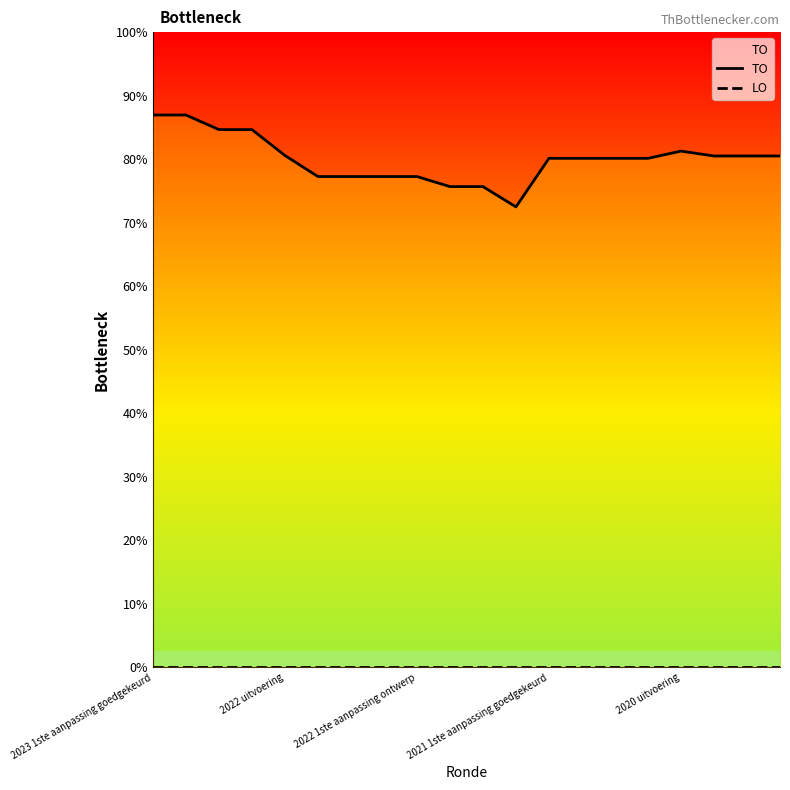

Where is LO nearest to the value 0?

2023 1ste aanpassing goedgekeurd